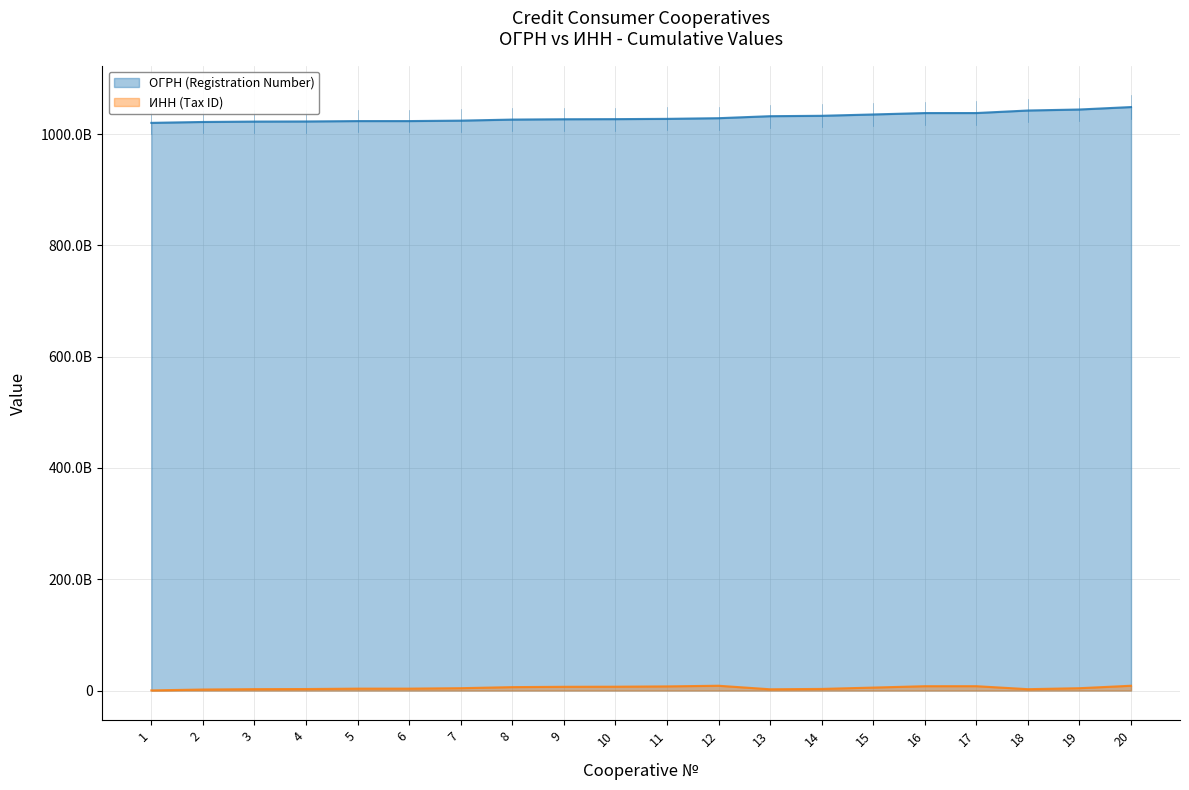

At which label does ОГРН (Registration Number) reach its peak?

20